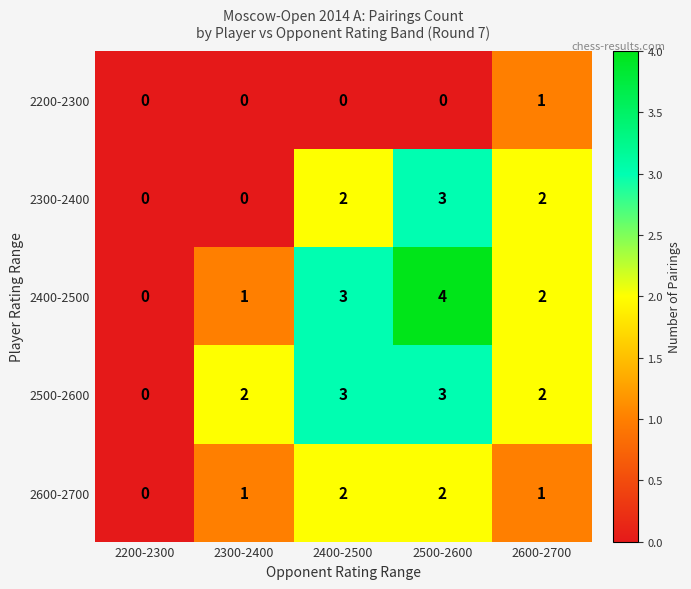

Reading left to right, extract all data points from this chart.

2200-2300: 2200-2300=0	2300-2400=0	2400-2500=0	2500-2600=0	2600-2700=1
2300-2400: 2200-2300=0	2300-2400=0	2400-2500=2	2500-2600=3	2600-2700=2
2400-2500: 2200-2300=0	2300-2400=1	2400-2500=3	2500-2600=4	2600-2700=2
2500-2600: 2200-2300=0	2300-2400=2	2400-2500=3	2500-2600=3	2600-2700=2
2600-2700: 2200-2300=0	2300-2400=1	2400-2500=2	2500-2600=2	2600-2700=1